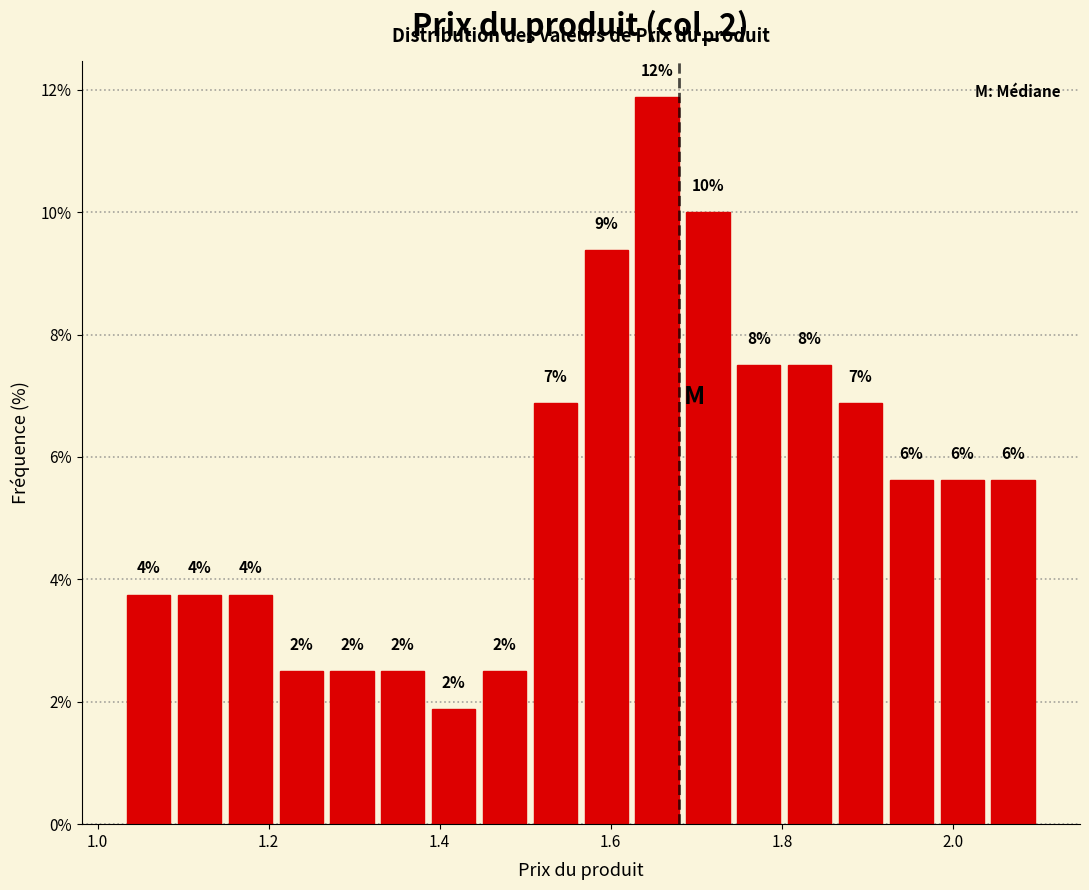

Around what value on the x-axis is the tallest bar? Give the approximate position of its centre, as read against the axis.

1.66